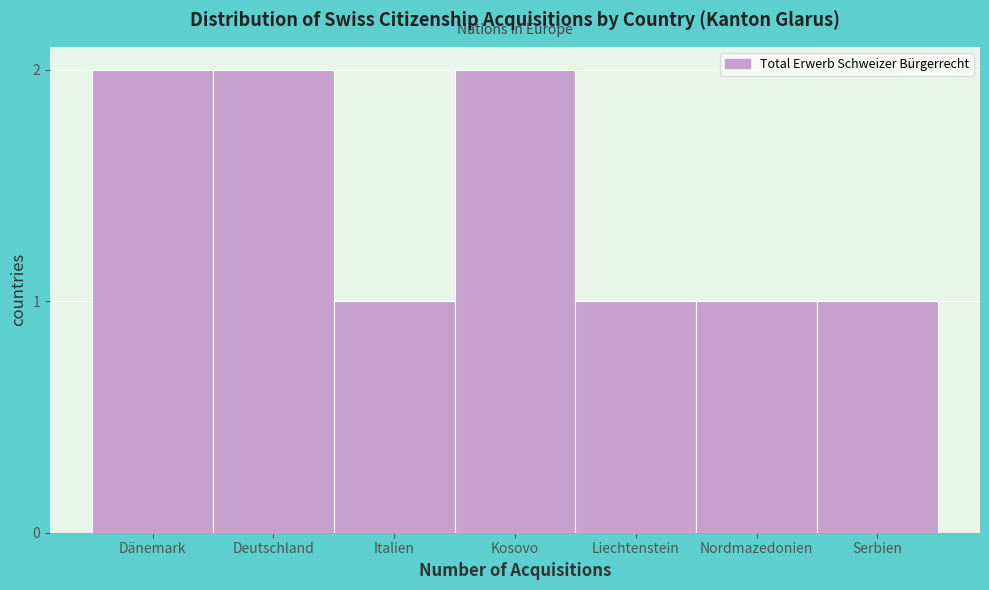

Reading left to right, transcribe all the data shown in this chart.

Dänemark=2	Deutschland=2	Italien=1	Kosovo=2	Liechtenstein=1	Nordmazedonien=1	Serbien=1